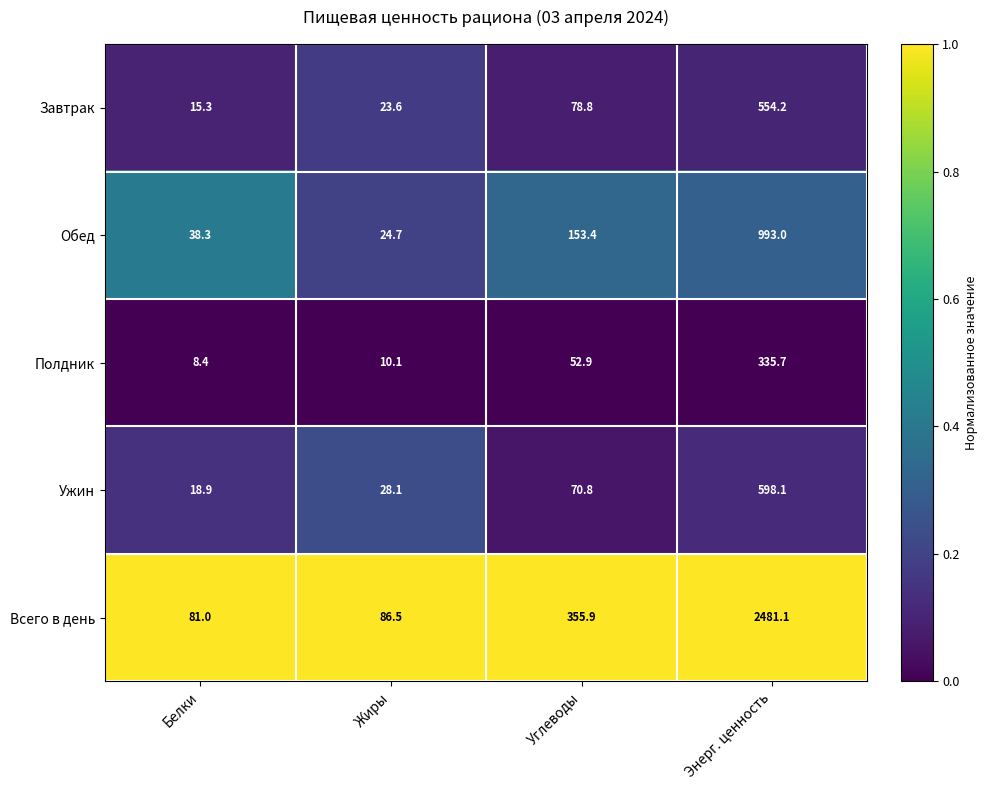

Between Белки and Углеводы, which series saw the biggest shift?

Всего в день